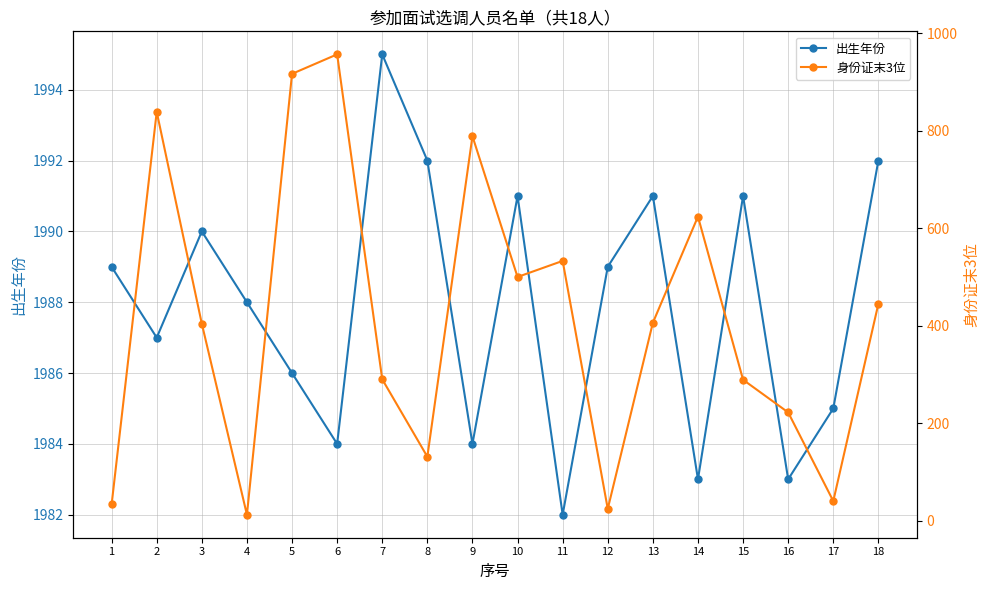

Reading left to right, what are all the values shown in this chart?

出生年份: 1989	1987	1990	1988	1986	1984	1995	1992	1984	1991	1982	1989	1991	1983	1991	1983	1985	1992
身份证末3位: 33	839	404	12	917	957	290	131	789	500	533	24	406	624	289	222	40	445